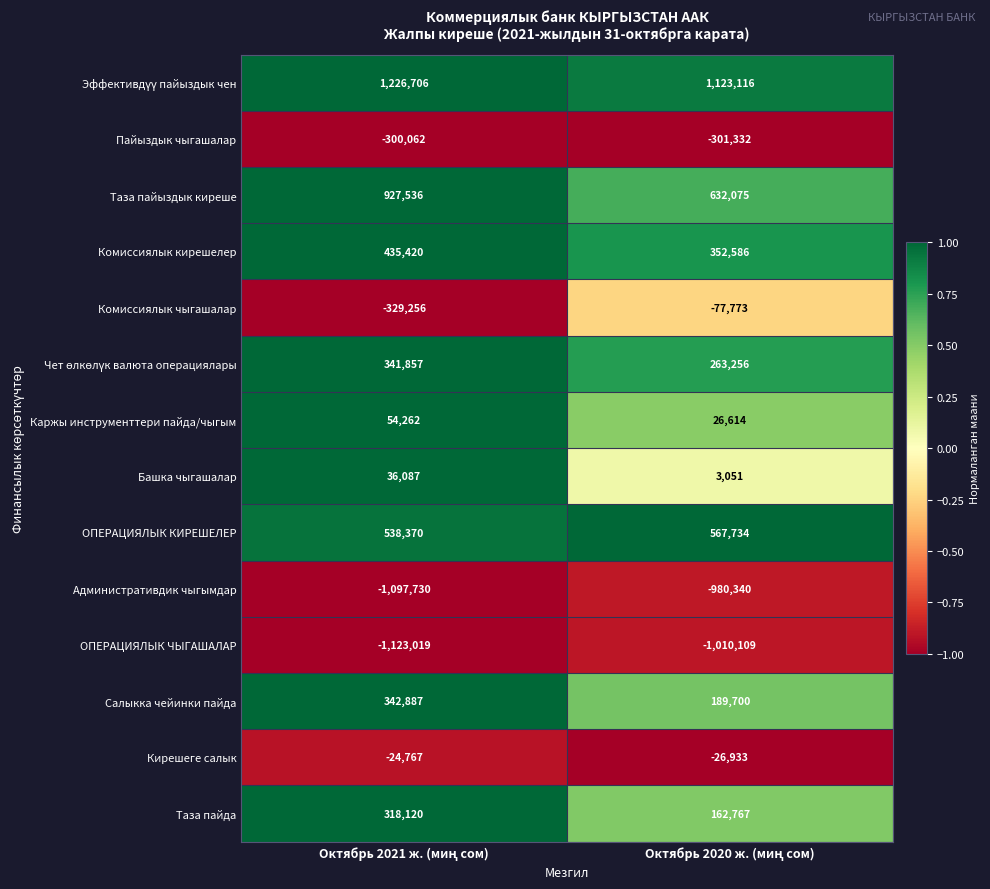

What is the maximum value shown in the chart?

1226706